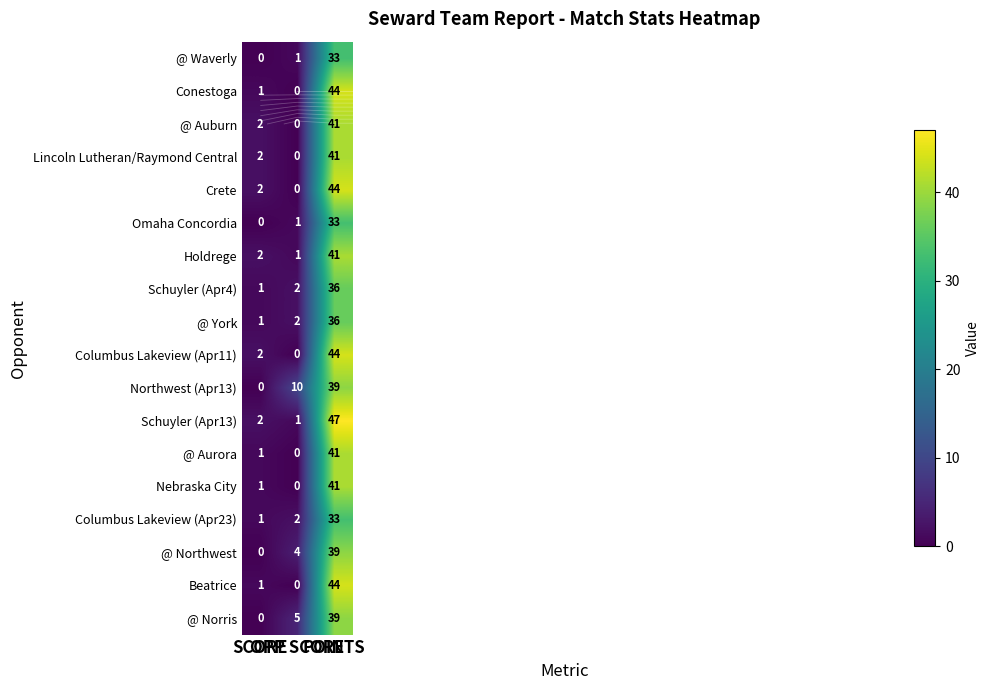

Which series changed the most between SCORE and OPP SCORE?

Northwest (Apr13)